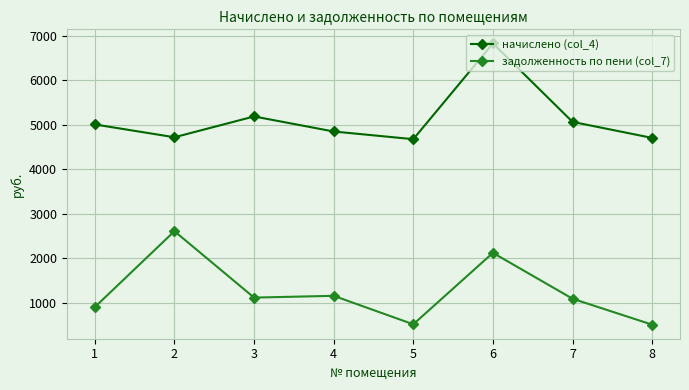

Between 3 and 8, which series saw the biggest shift?

задолженность по пени (col_7)